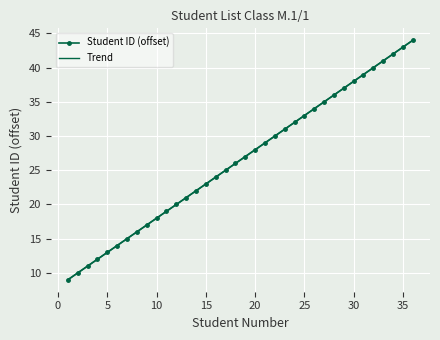

Reading right to left, list all the values displayed in this chart.

Student ID (offset): 44.0	43.0	42.0	41.0	40.0	39.0	38.0	37.0	36.0	35.0	34.0	33.0	32.0	31.0	30.0	29.0	28.0	27.0	26.0	25.0	24.0	23.0	22.0	21.0	20.0	19.0	18.0	17.0	16.0	15.0	14.0	13.0	12.0	11.0	10.0	9.0
Trend: 44.0	43.0	42.0	41.0	40.0	39.0	38.0	37.0	36.0	35.0	34.0	33.0	32.0	31.0	30.0	29.0	28.0	27.0	26.0	25.0	24.0	23.0	22.0	21.0	20.0	19.0	18.0	17.0	16.0	15.0	14.0	13.0	12.0	11.0	10.0	9.0